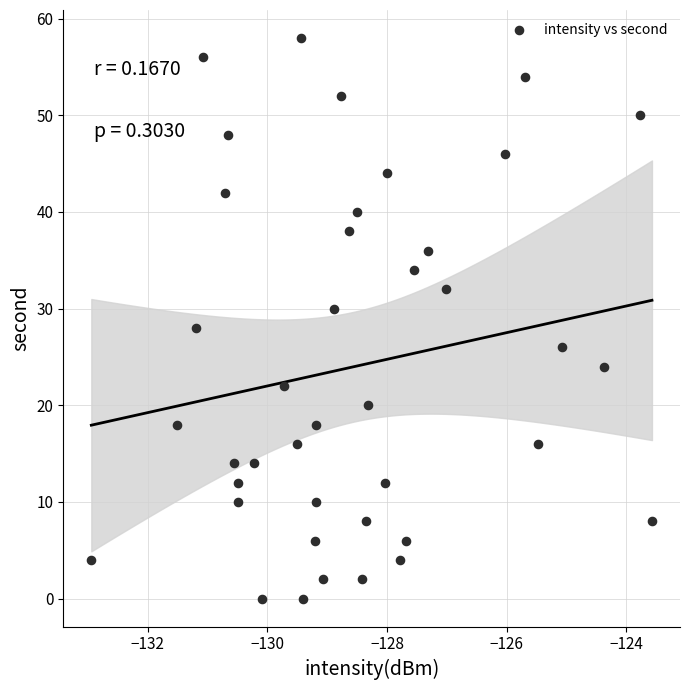

What is the range of Y values (max minus min)?

58